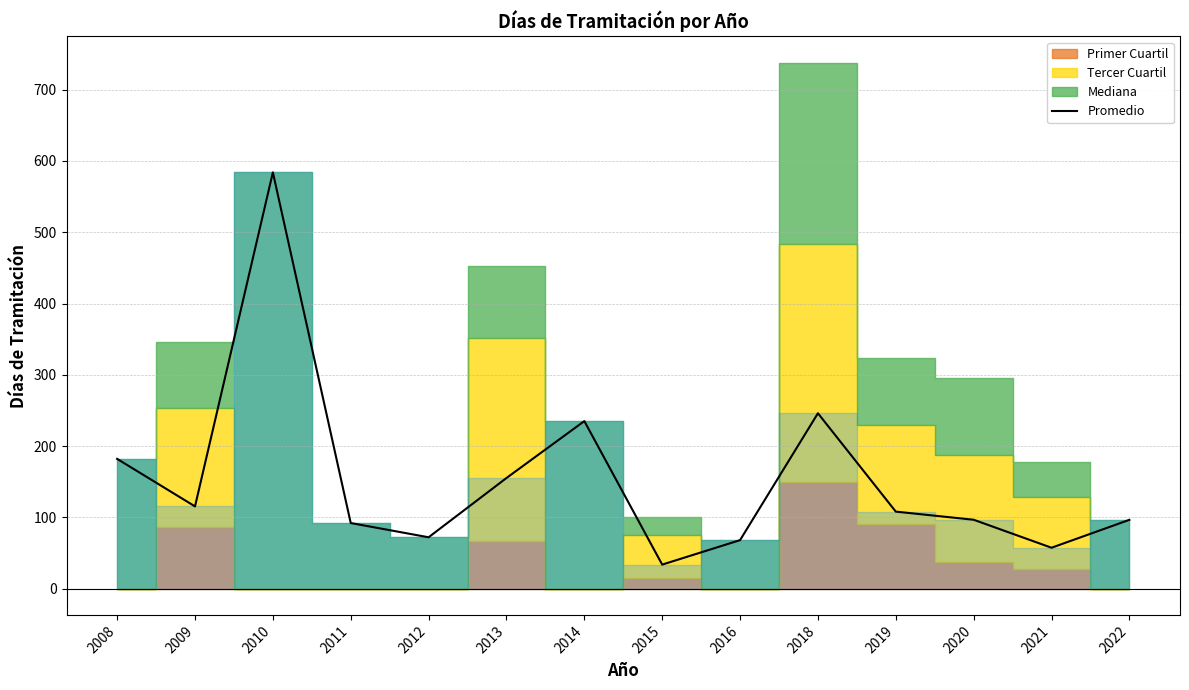

At which category does the data reach its first local valley?

2009